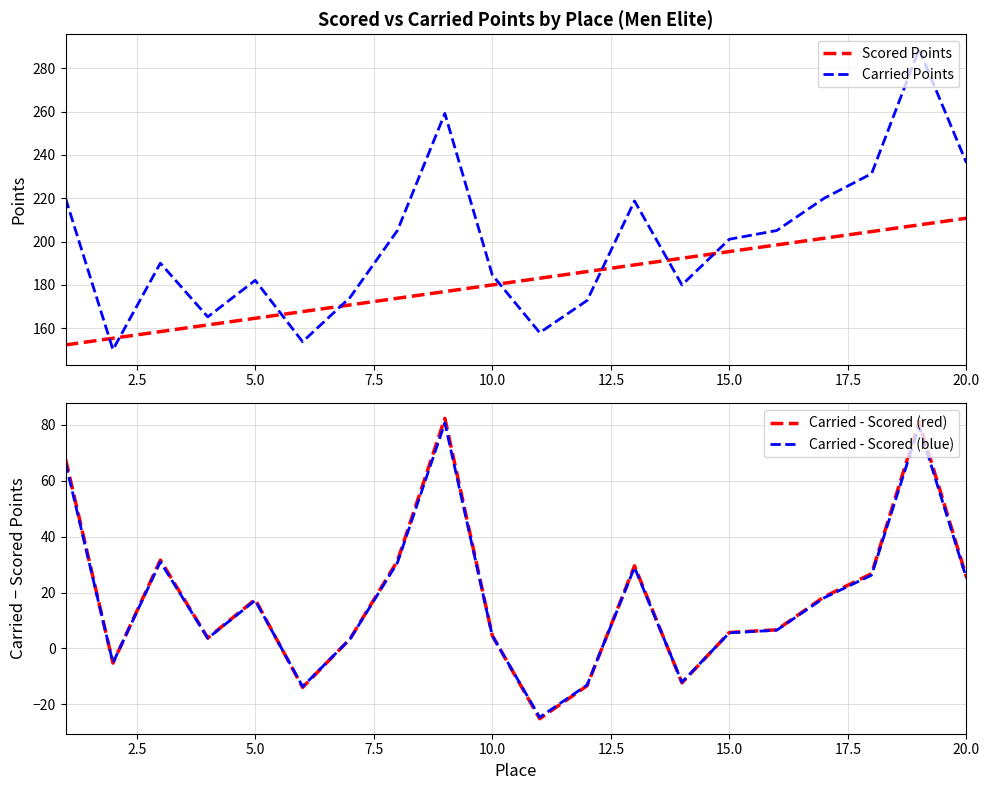

How many intersections are there between Carried Points and Scored Points?

8